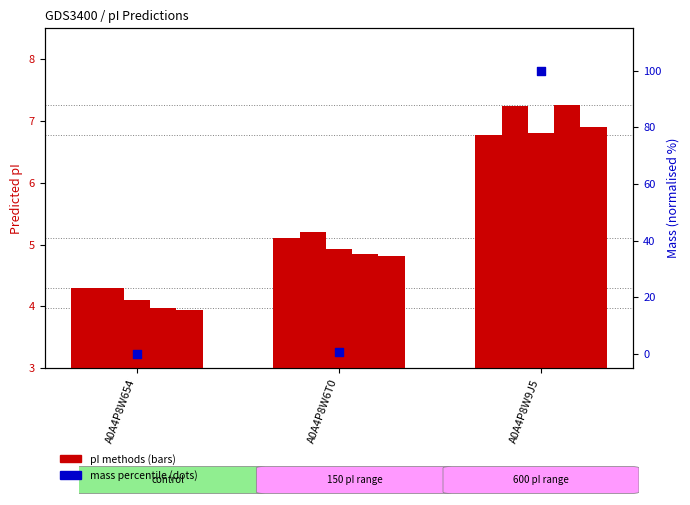

Which series contains the lowest Y value?

mass percentile